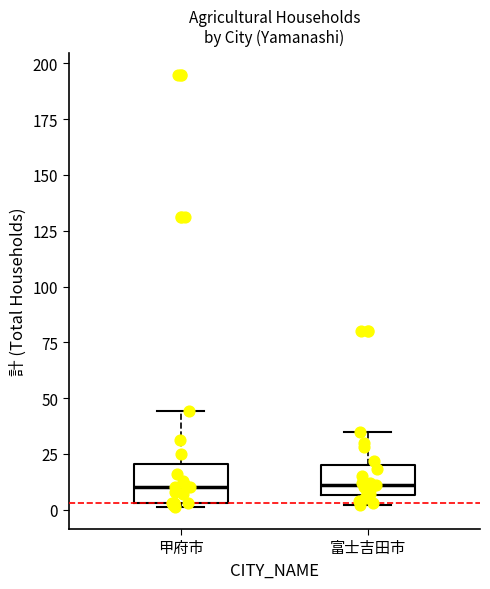

Reading left to right, read every box against the y-axis: the position of its median line, the range the box covers, and the ends of its whiskers. The values are not printed on the chart, so give them approximately, as read against the axis.

甲府市: median 10, box 5 to 20, whiskers 0 to 45
富士吉田市: median 10, box 5 to 20, whiskers 0 to 35